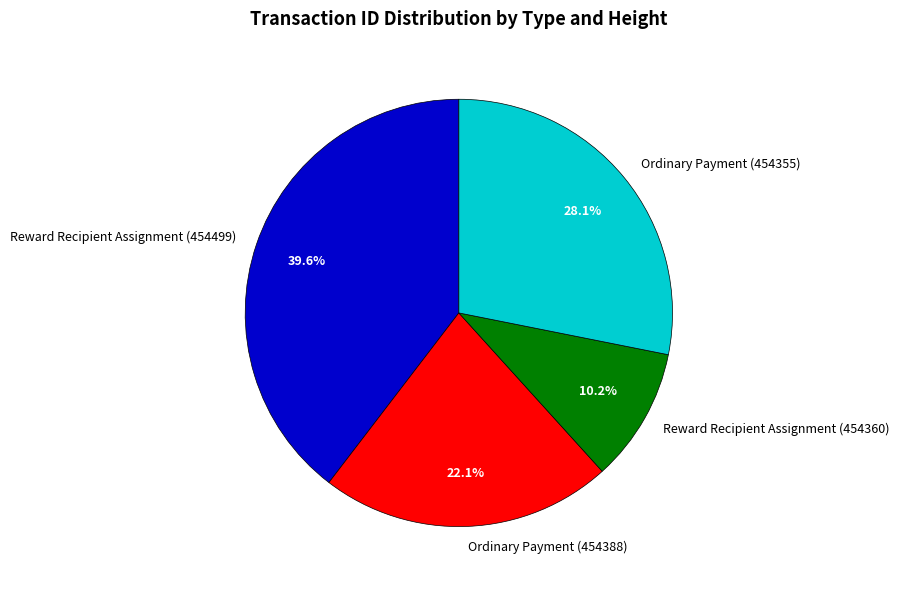

How many segments does this pie chart have?

4